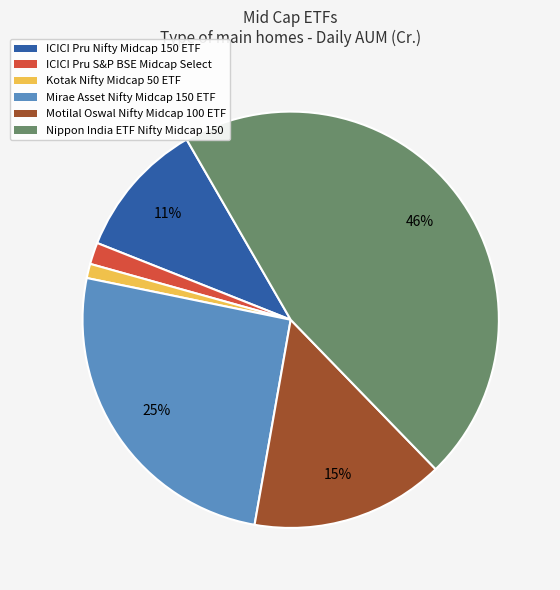

Is there a majority slice in this chart?

No